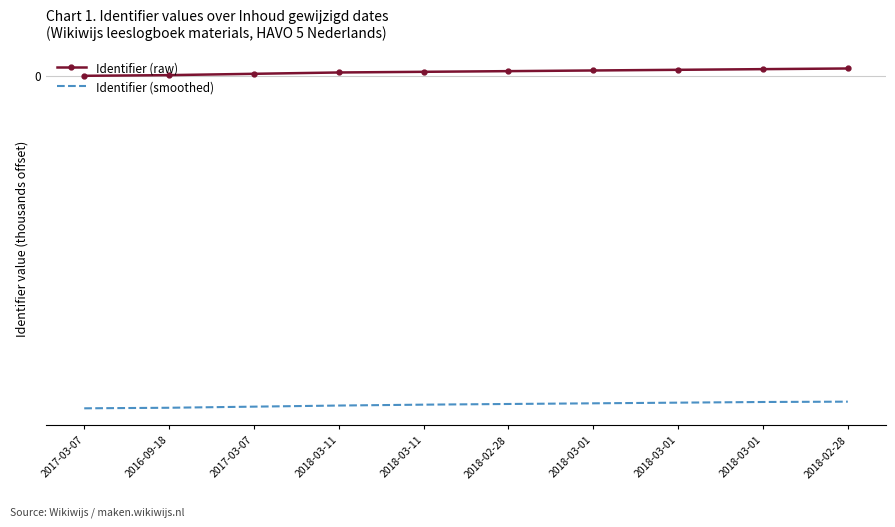

What are all the series names shown in the legend?

Identifier (raw), Identifier (smoothed)